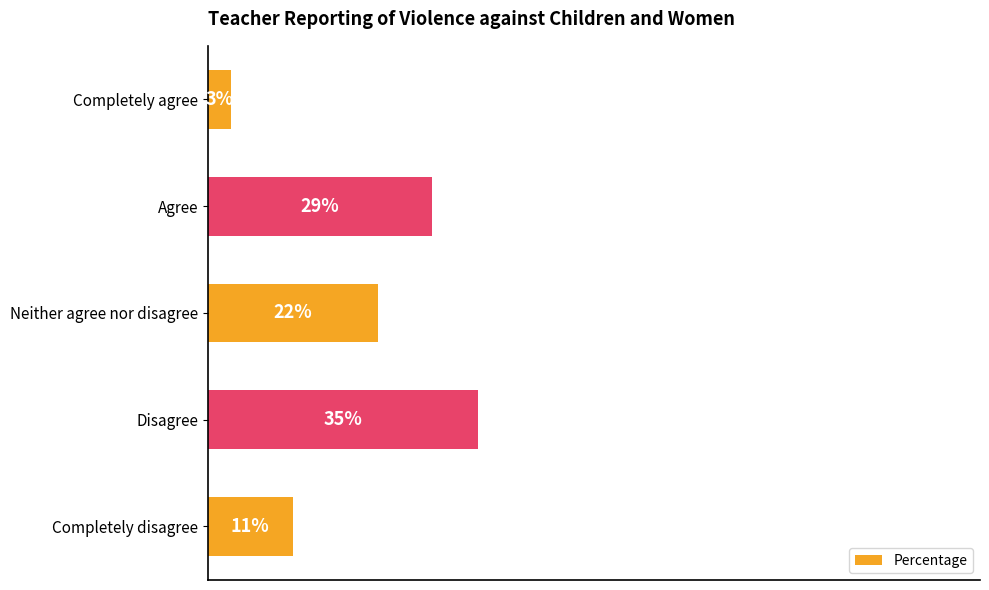

Which label corresponds to the smallest value in the chart?

Completely agree